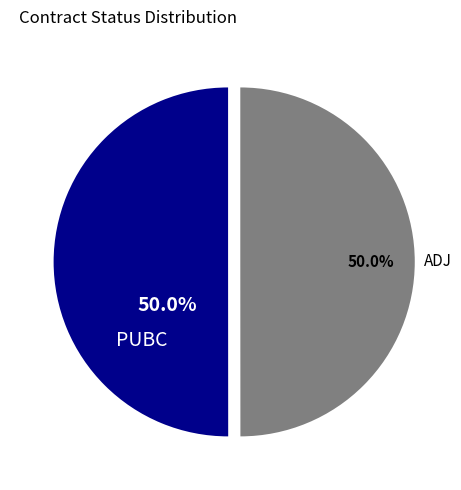

To the nearest percent, what percentage of the pie is ADJ?

50%